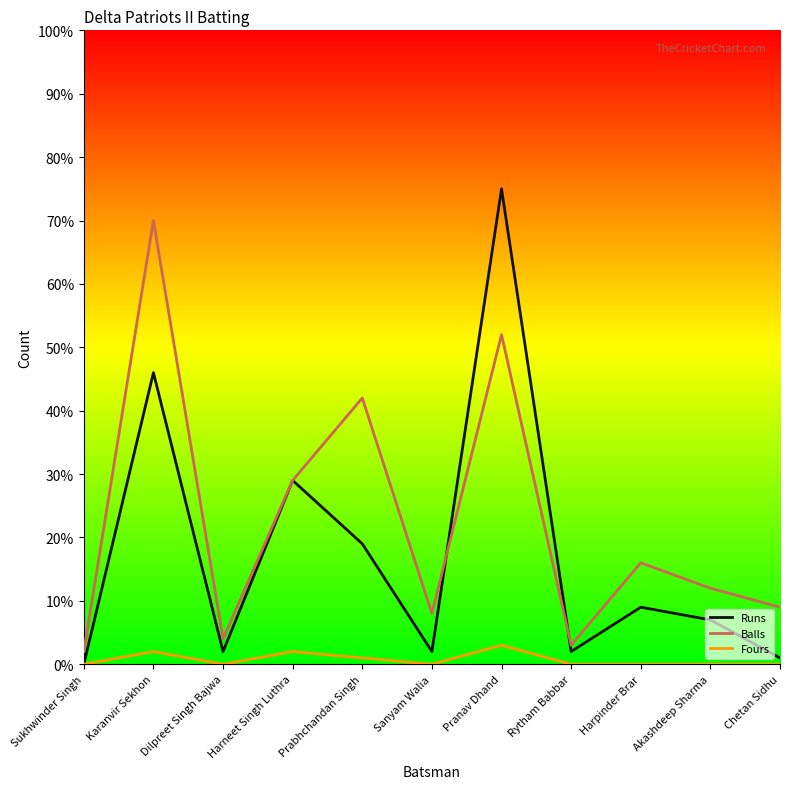

True or false: Fours and Balls intersect in this chart.

False